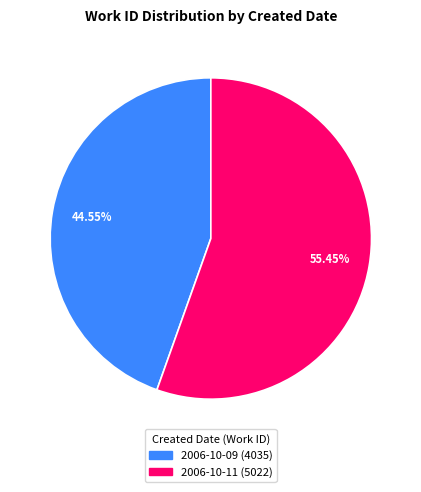

What percentage is the 2006-10-09 slice, to the nearest percent?

45%